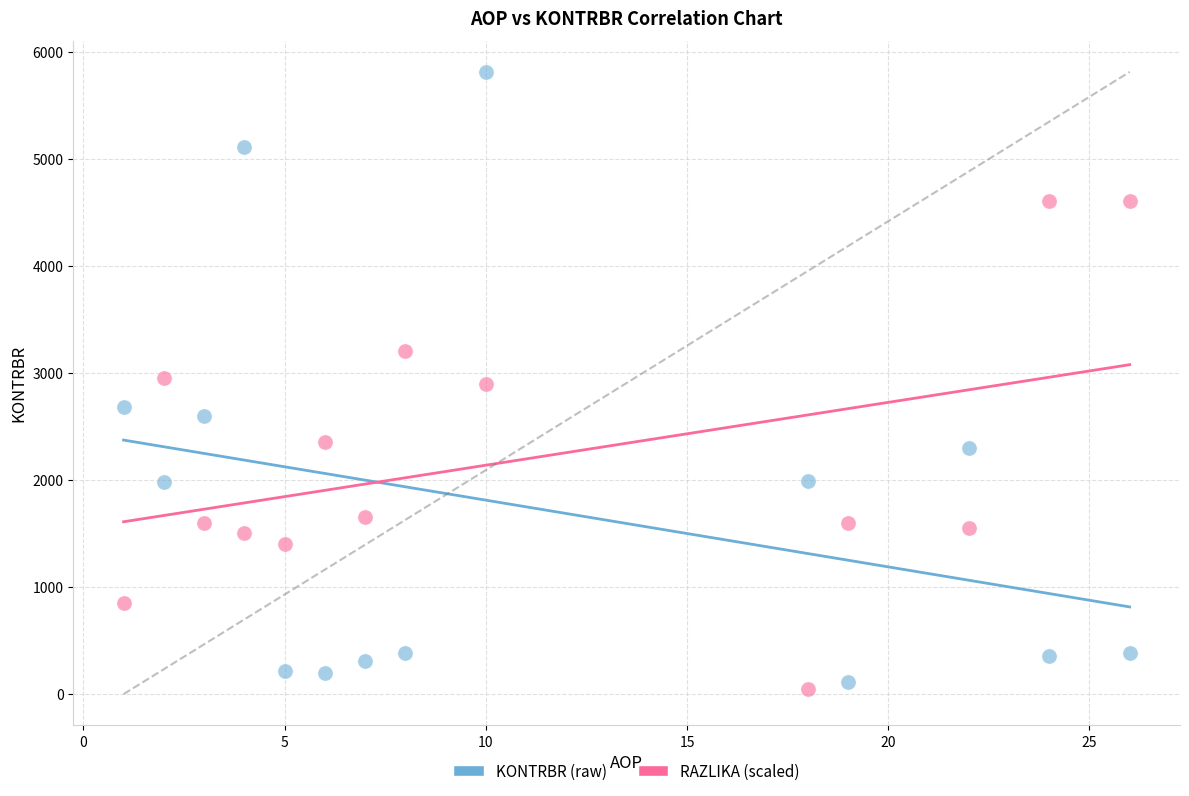

What are all the series names shown in the legend?

KONTRBR (raw), RAZLIKA (scaled)